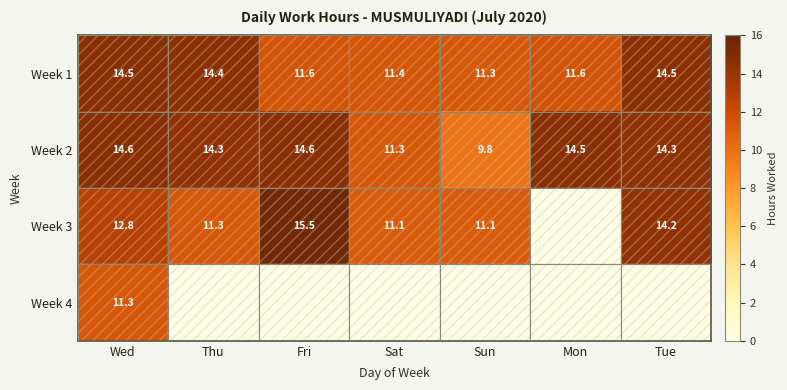

Which has a higher value, Tue or Mon?

Tue